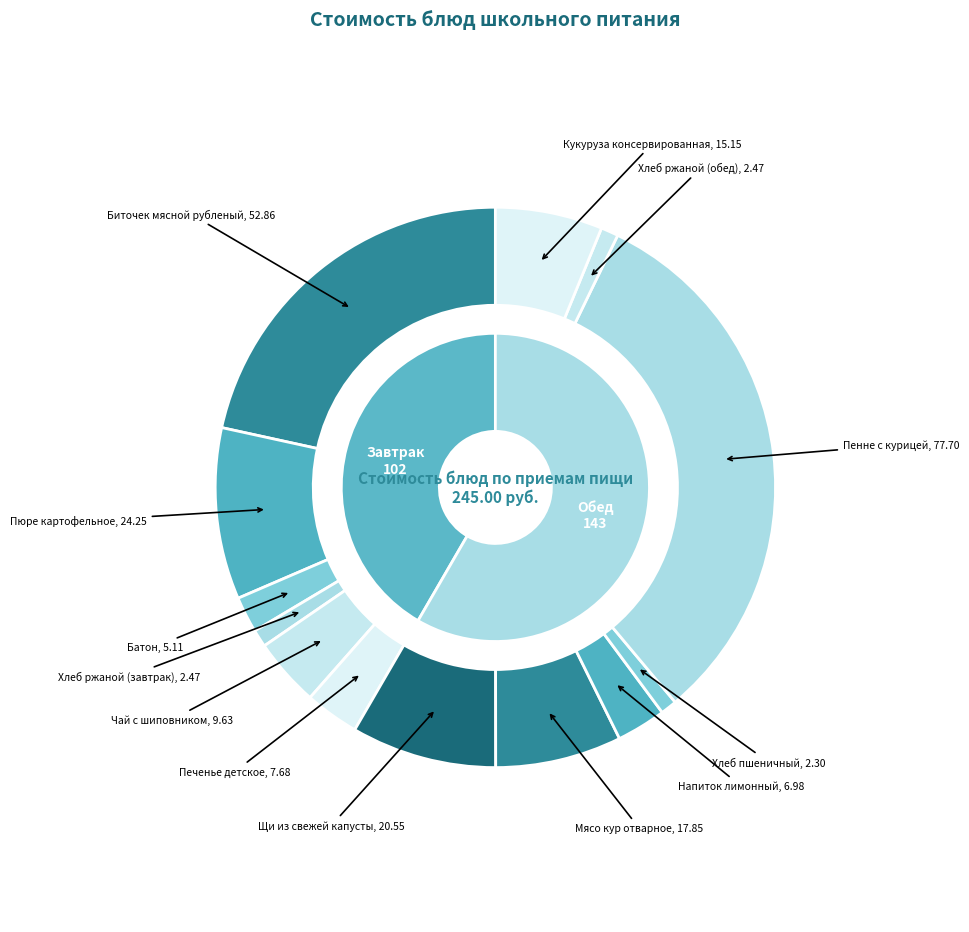

To the nearest percent, what is the combined percentage of Биточек мясной рубленый and Кукуруза консервированная?

28%